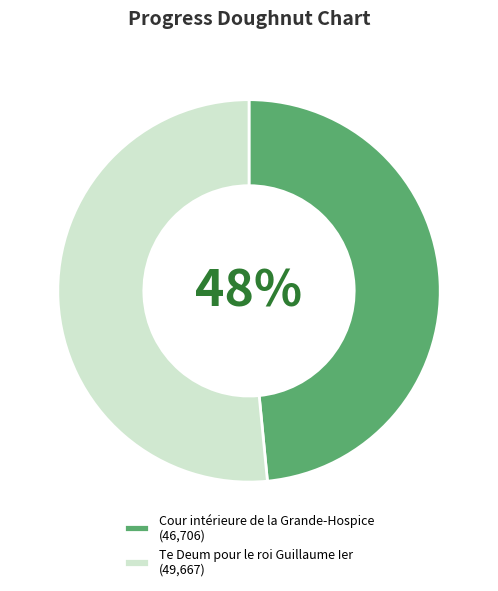

Which category has the biggest portion of the pie?

Te Deum pour le roi Guillaume Ier